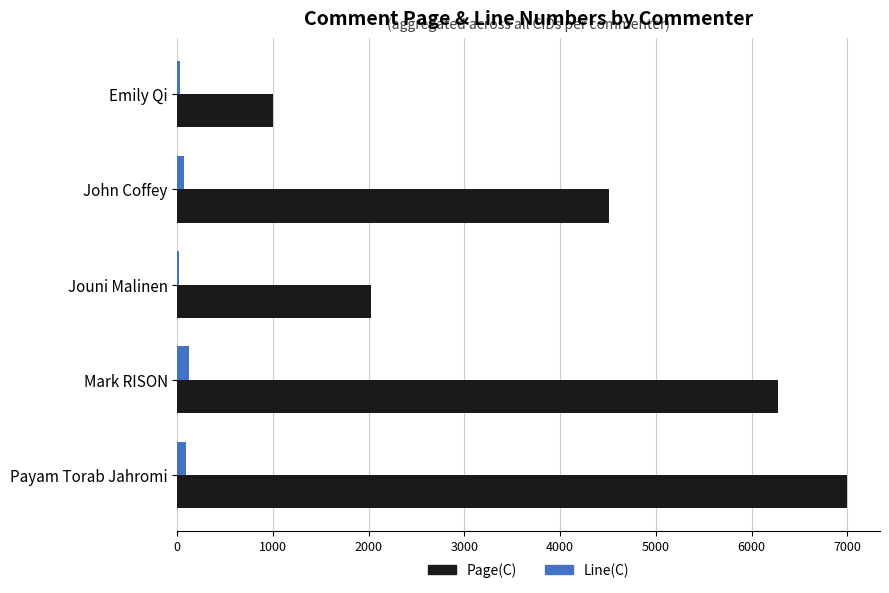

What is the sum of all Line(C) values?

319